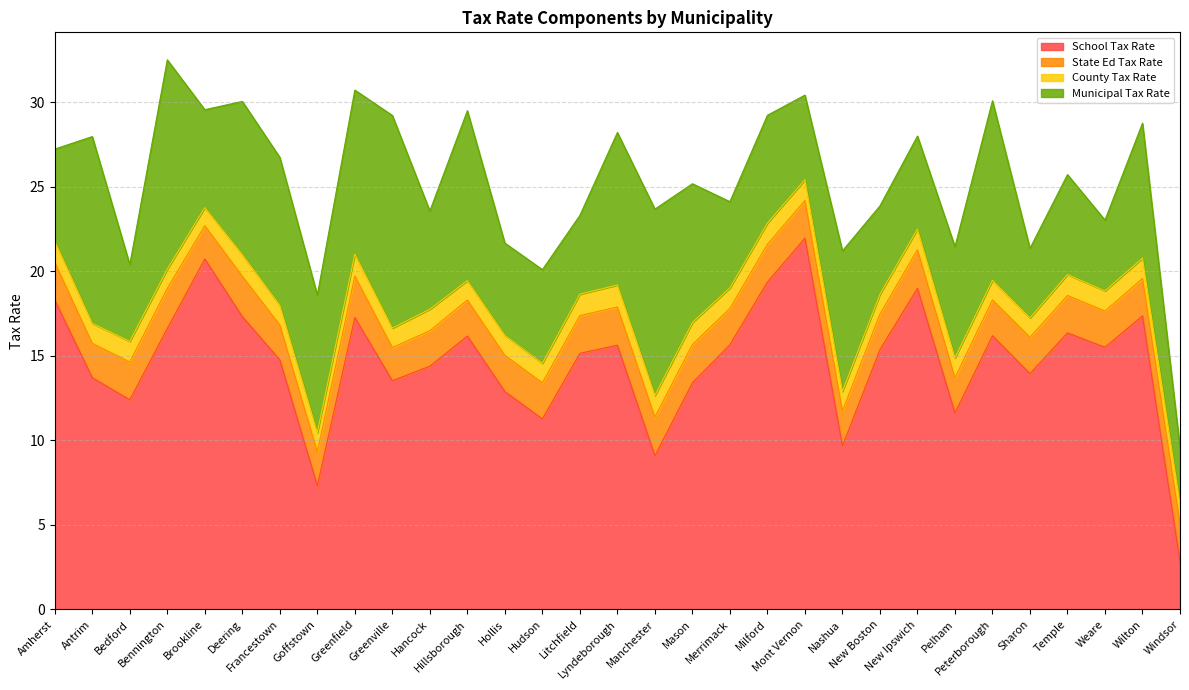

What is the greatest value displayed?

22.0